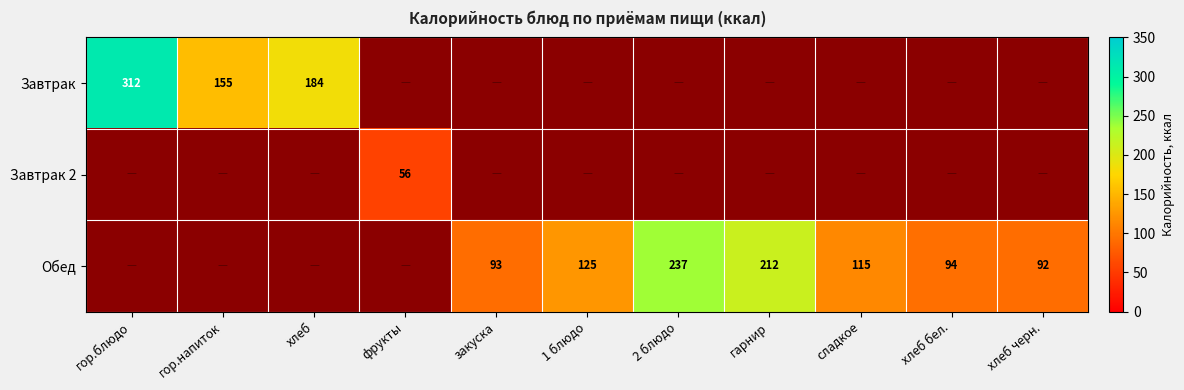

What is the maximum value shown in the chart?

312.0